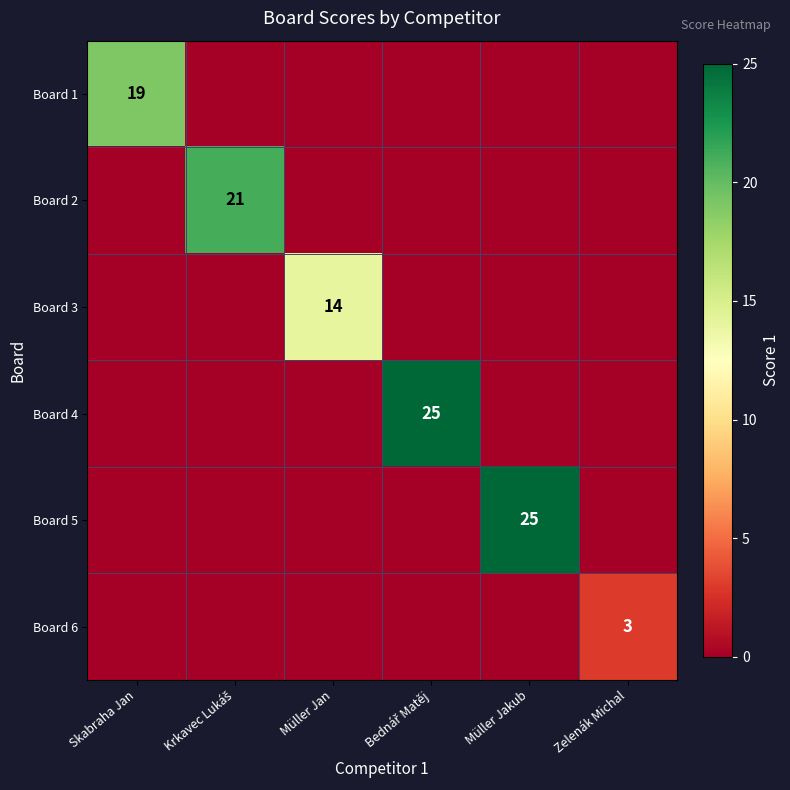

Between Krkavec Lukáš and Müller Jakub, which series saw the biggest shift?

Board 5